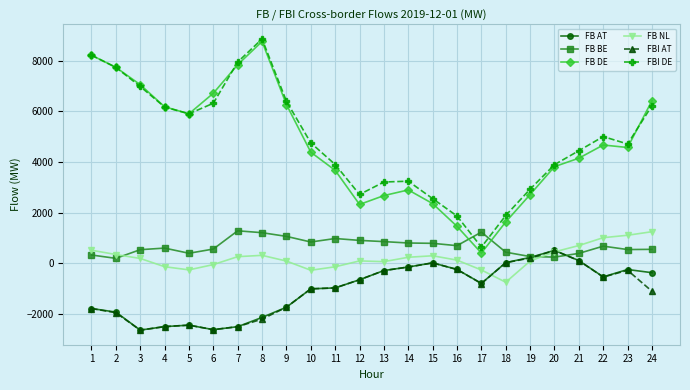

What is the average value of the FBI AT series?

-1062.6